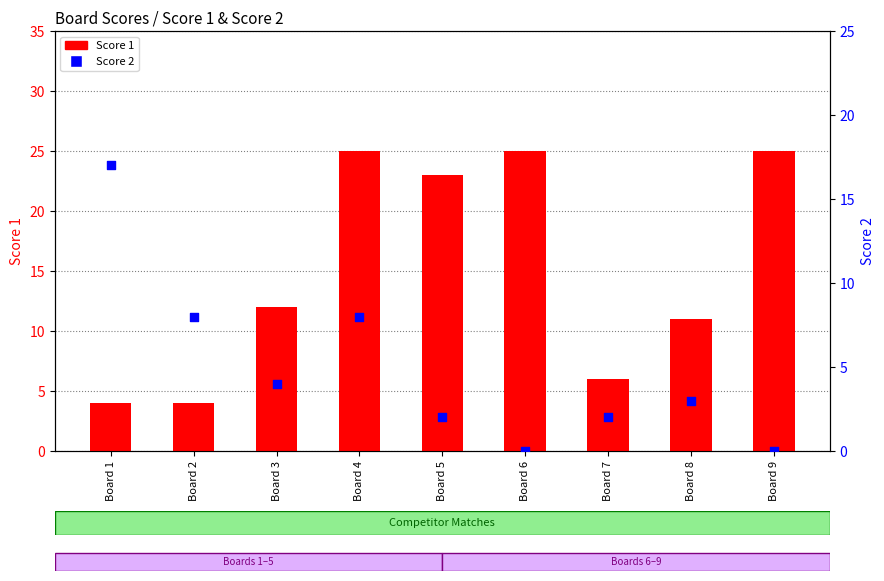

What are all the series names shown in the legend?

Score 1, Score 2